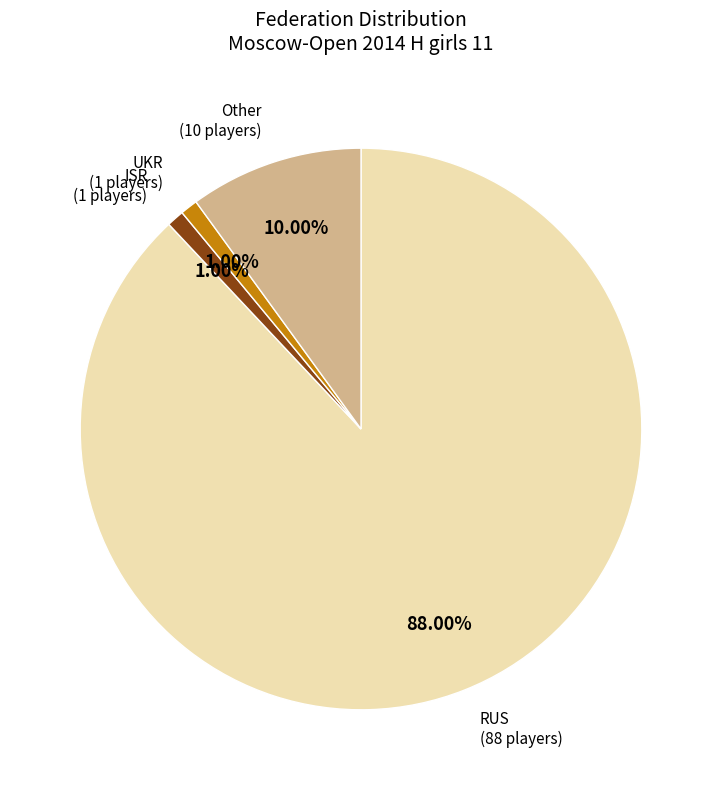

Which slice is the largest?

RUS